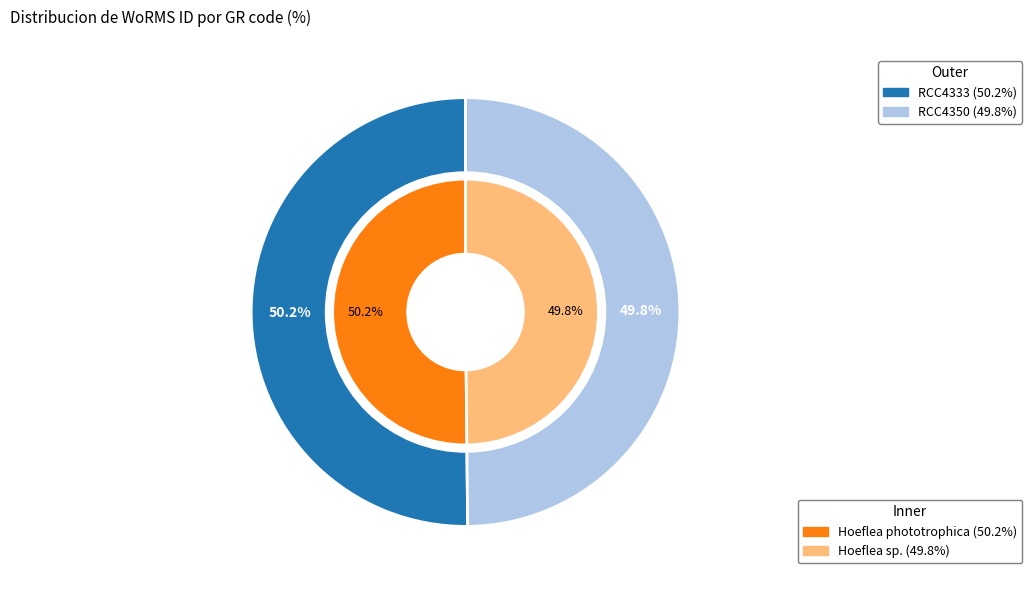

Count the number of slices in the pie.

2